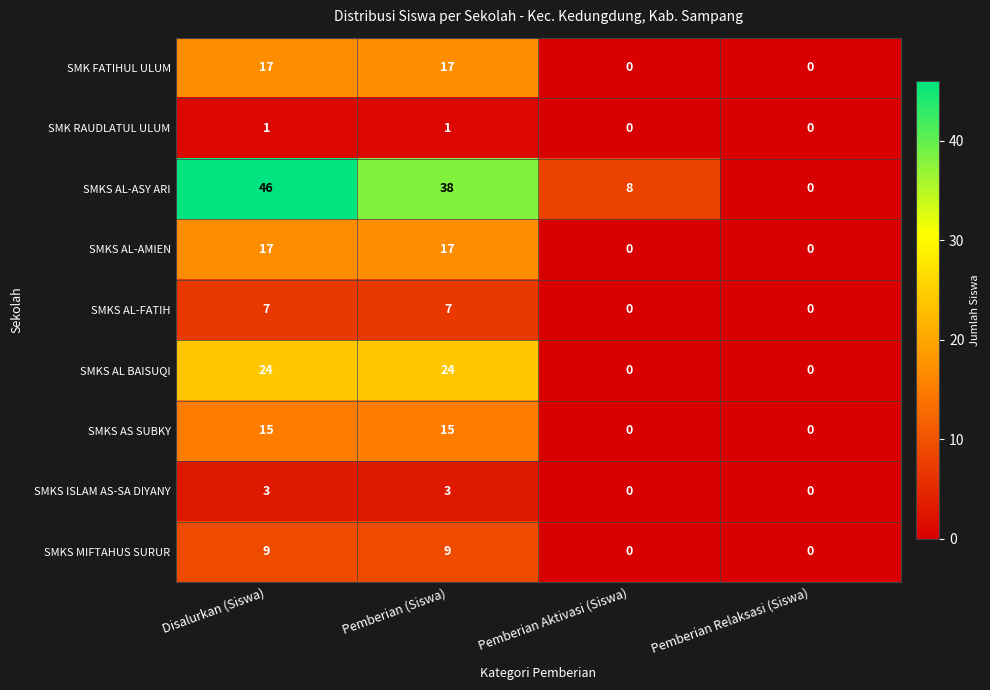

What is the difference between the second highest and minimum values in the SMKS ISLAM AS-SA DIYANY series?

3